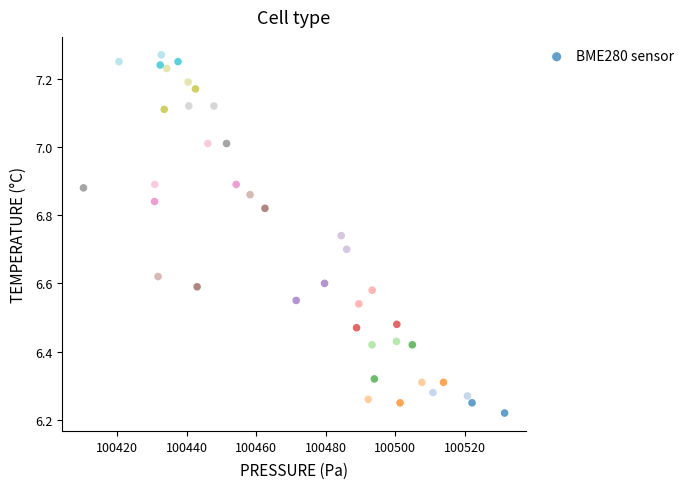

What is the range of X values (max minus min)?

121.2